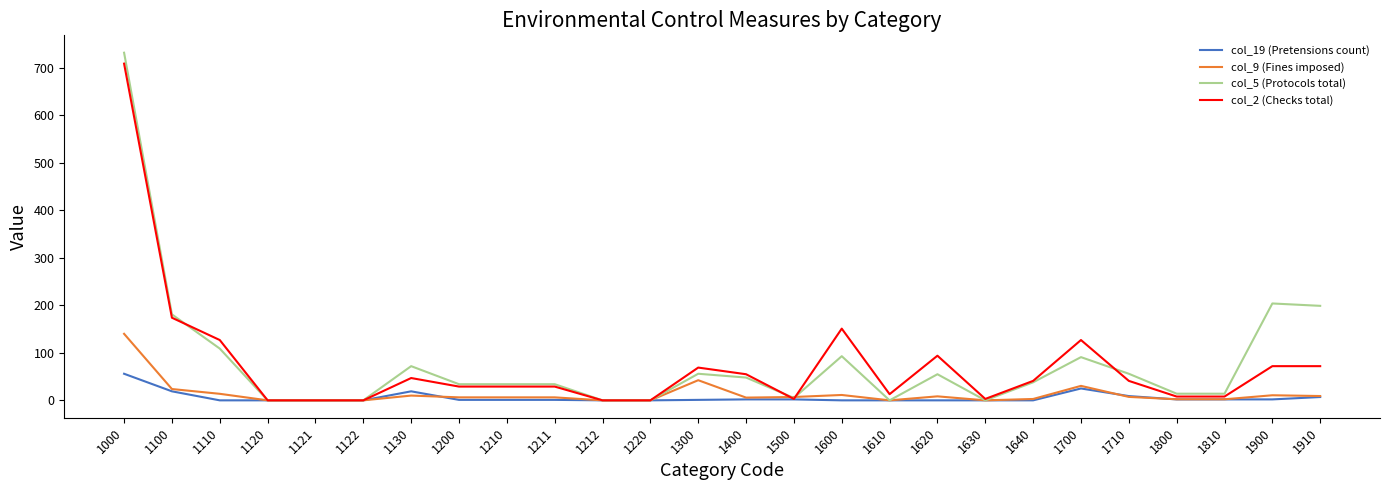

Is it true that col_19 (Pretensions count) equals 2.0 at 1800?

True